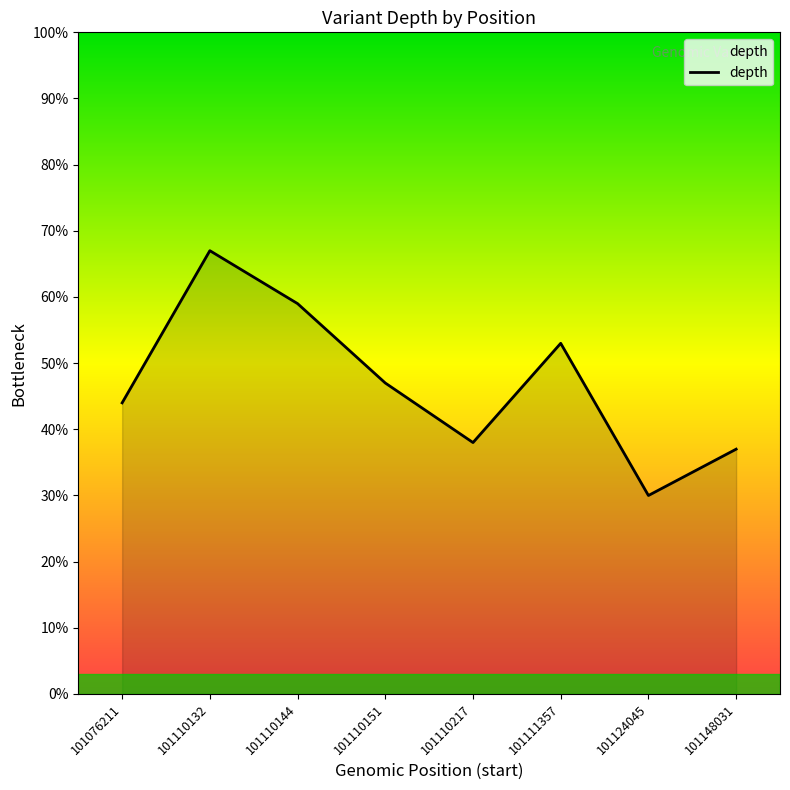

At which category does the data reach its first local valley?

101110217